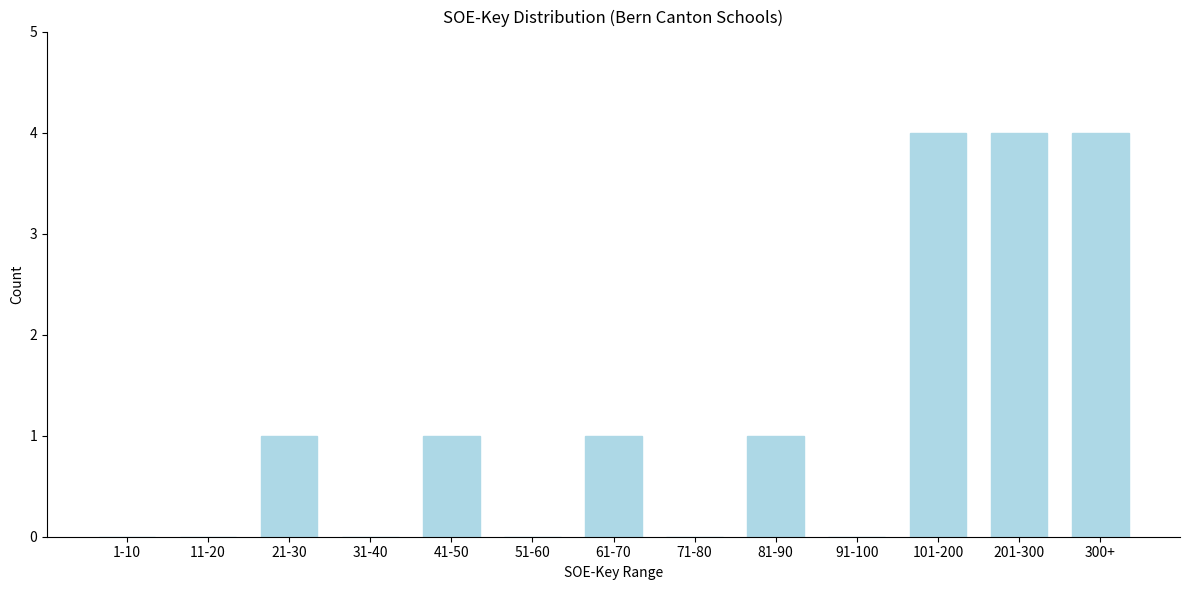

Reading left to right, extract all data points from this chart.

1-10=0	11-20=0	21-30=1	31-40=0	41-50=1	51-60=0	61-70=1	71-80=0	81-90=1	91-100=0	101-200=4	201-300=4	300+=4